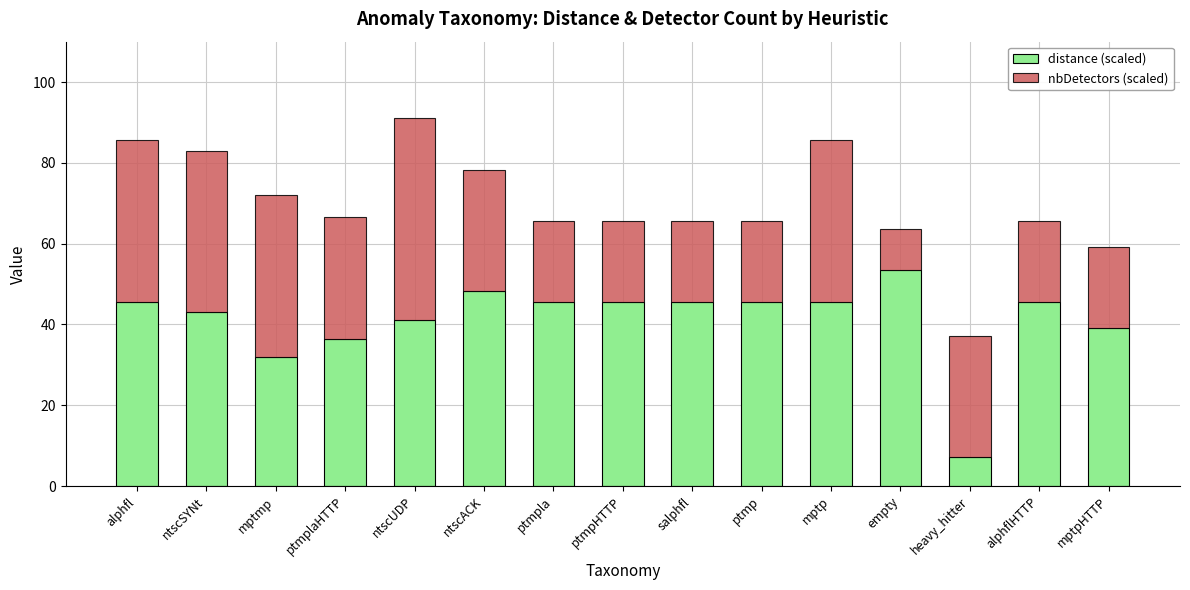

What is the total value across all series at mptp?

85.6